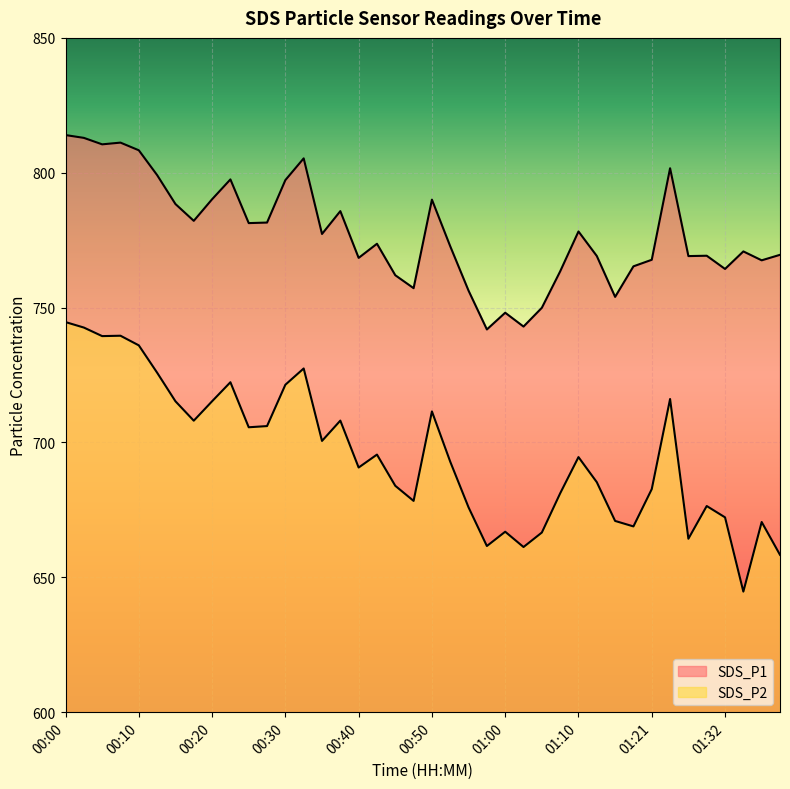

What is the average value of the SDS_P2 series?

695.7